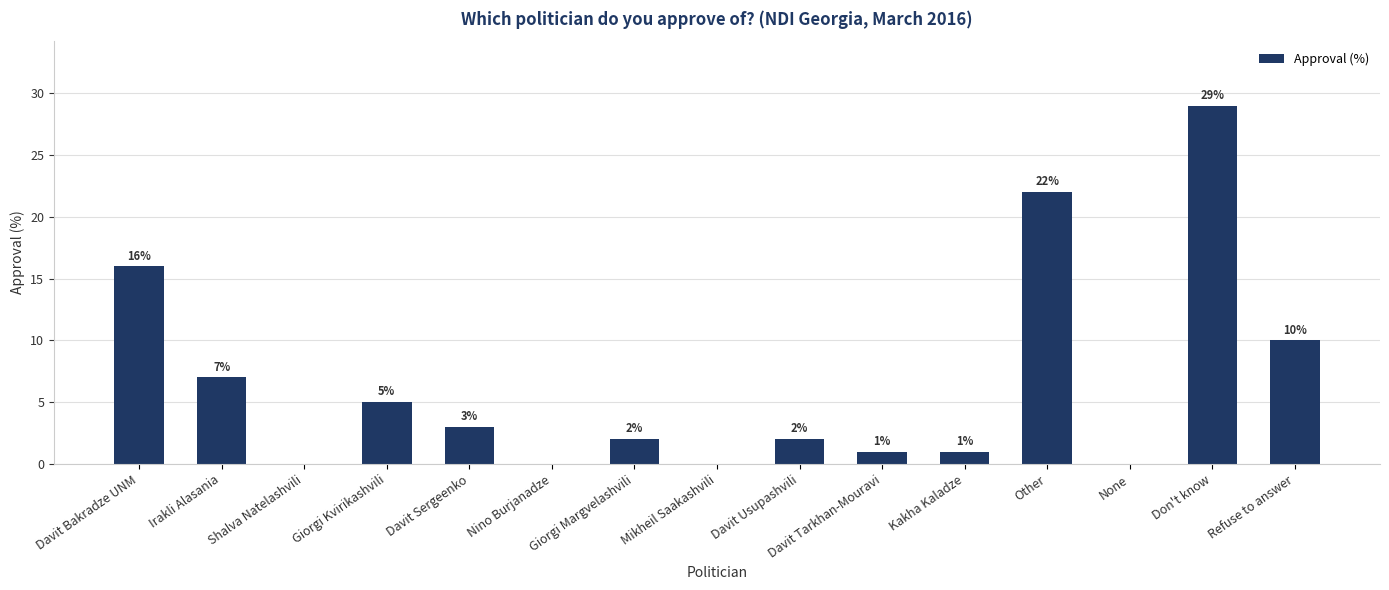

How many positive values are there?

11